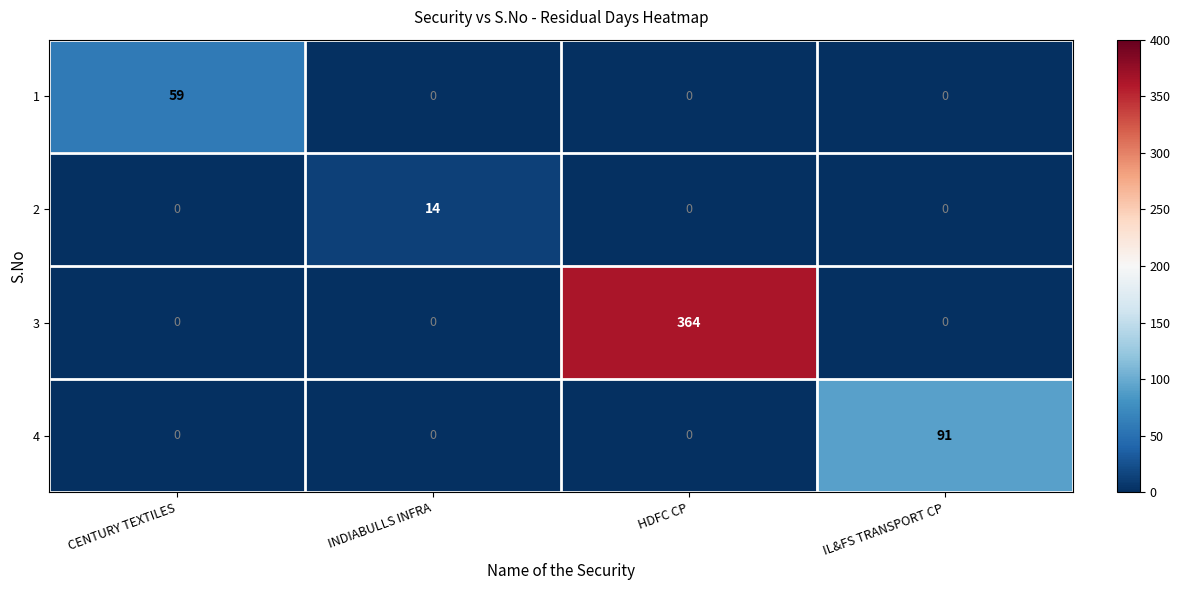

List the series in order of their peak value, lowest first.

2, 1, 4, 3